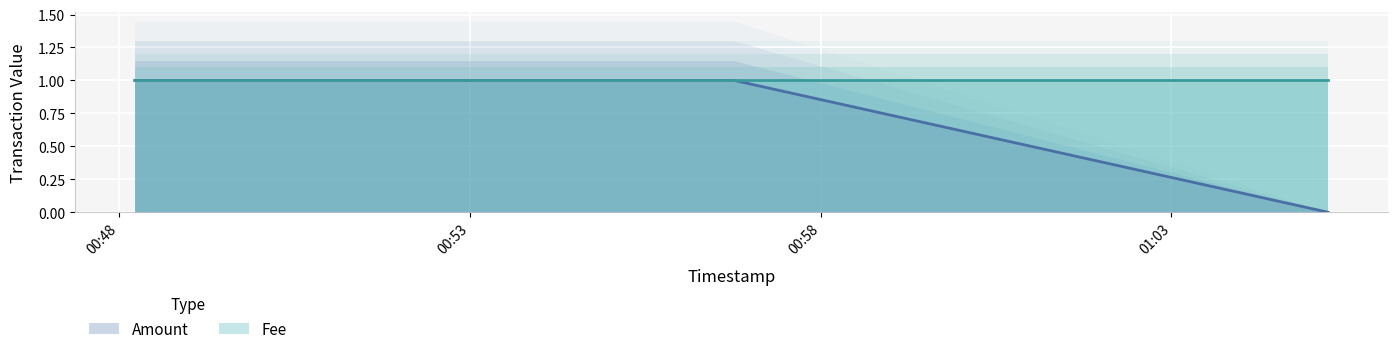

True or false: Fee and Amount cross at least once.

False